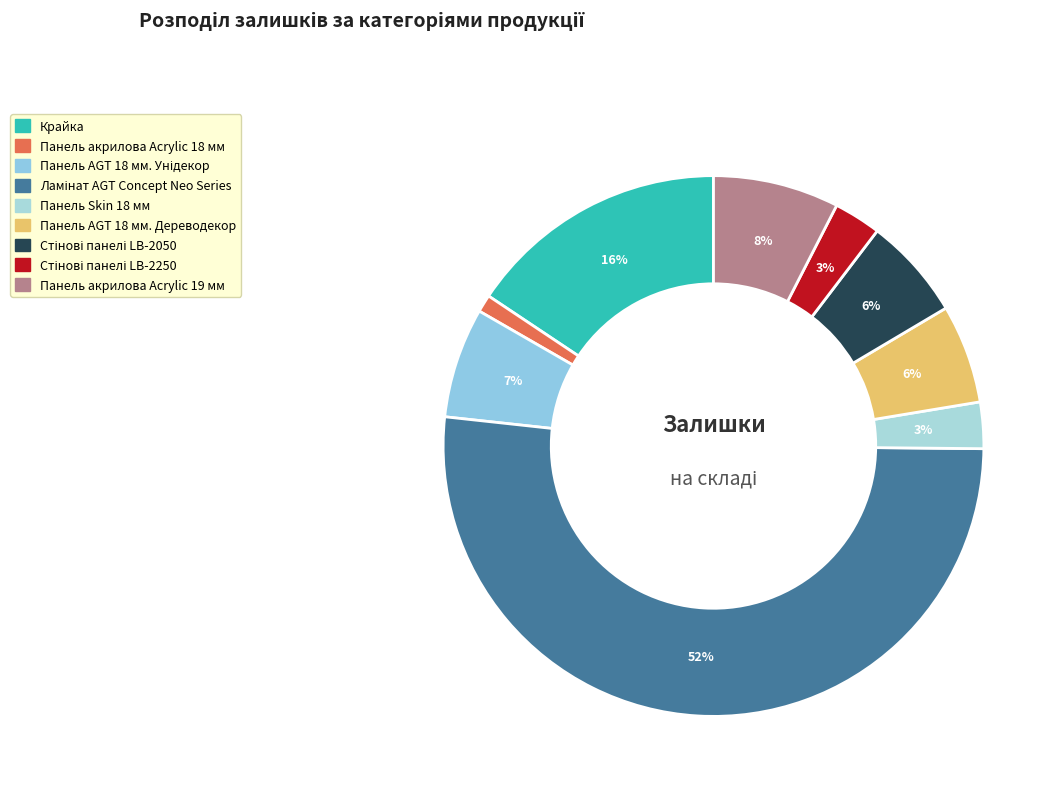

Which has a higher value, Стінові панелі LB-2050 or Панель AGT 18 мм. Унідекор?

Панель AGT 18 мм. Унідекор